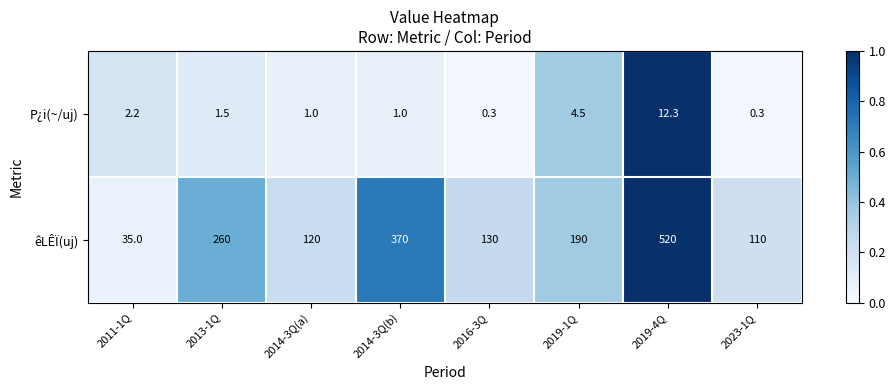

What is the sum of the P¿i(~/uj) values at 2014-3Q(b) and 2019-1Q?

5.5